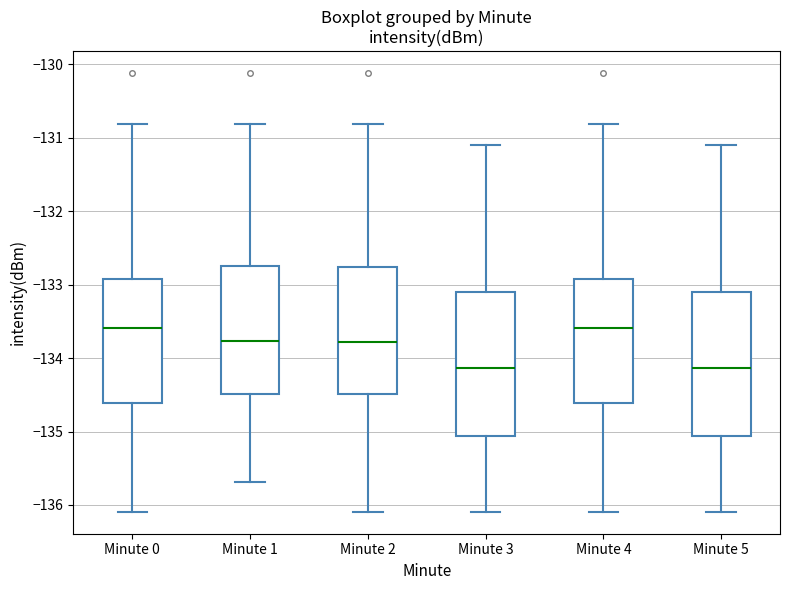

Reading left to right, transcribe this box plot: for each box, give where its median line is, the range the box spans, and where its two whiskers end, as read against the y-axis. The values are not printed on the chart, so give them approximately, as read against the axis.

Minute 0: median -133.6, box -134.6 to -132.9, whiskers -136.1 to -130.8
Minute 1: median -133.8, box -134.5 to -132.7, whiskers -135.7 to -130.8
Minute 2: median -133.8, box -134.5 to -132.8, whiskers -136.1 to -130.8
Minute 3: median -134.1, box -135.1 to -133.1, whiskers -136.1 to -131.1
Minute 4: median -133.6, box -134.6 to -132.9, whiskers -136.1 to -130.8
Minute 5: median -134.1, box -135.1 to -133.1, whiskers -136.1 to -131.1